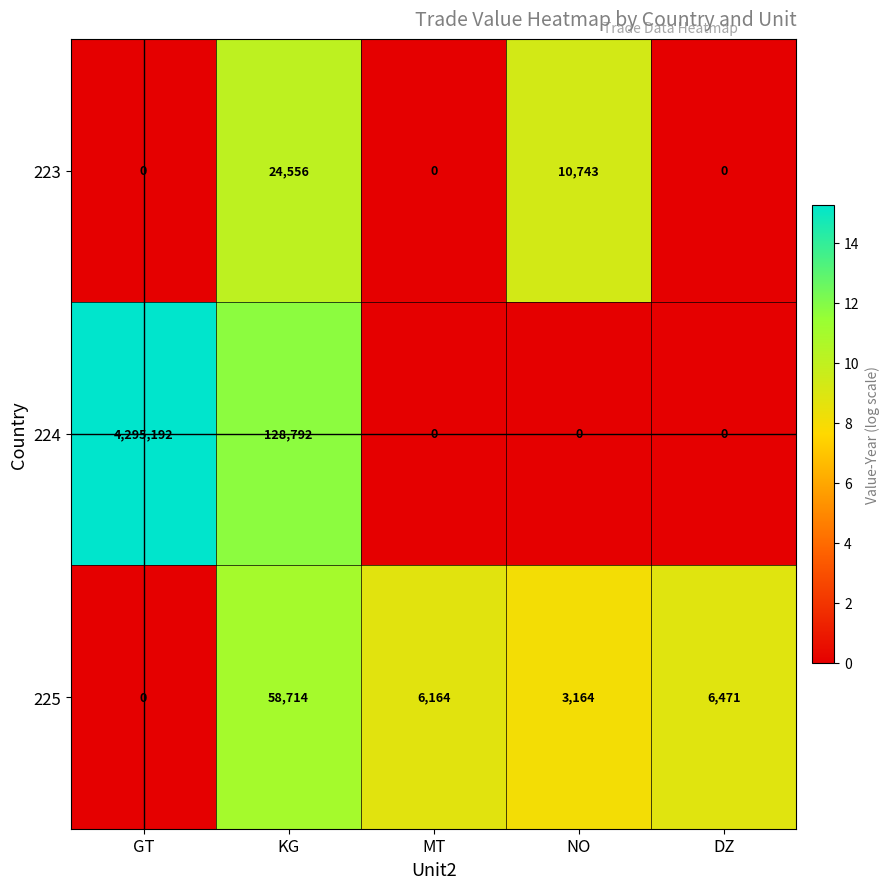

How many data points does each series have?

5